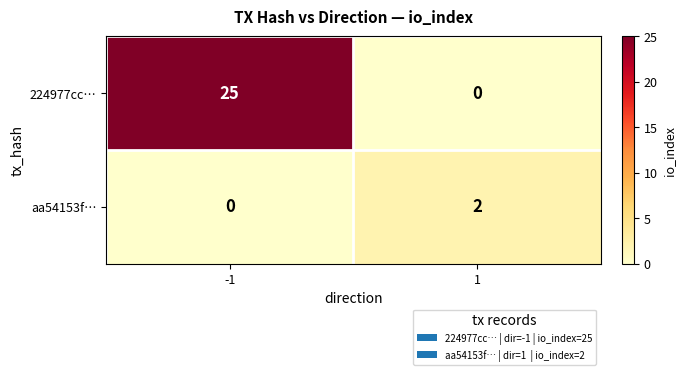

The value of aa54153f… at -1 is 1. True or false?

False